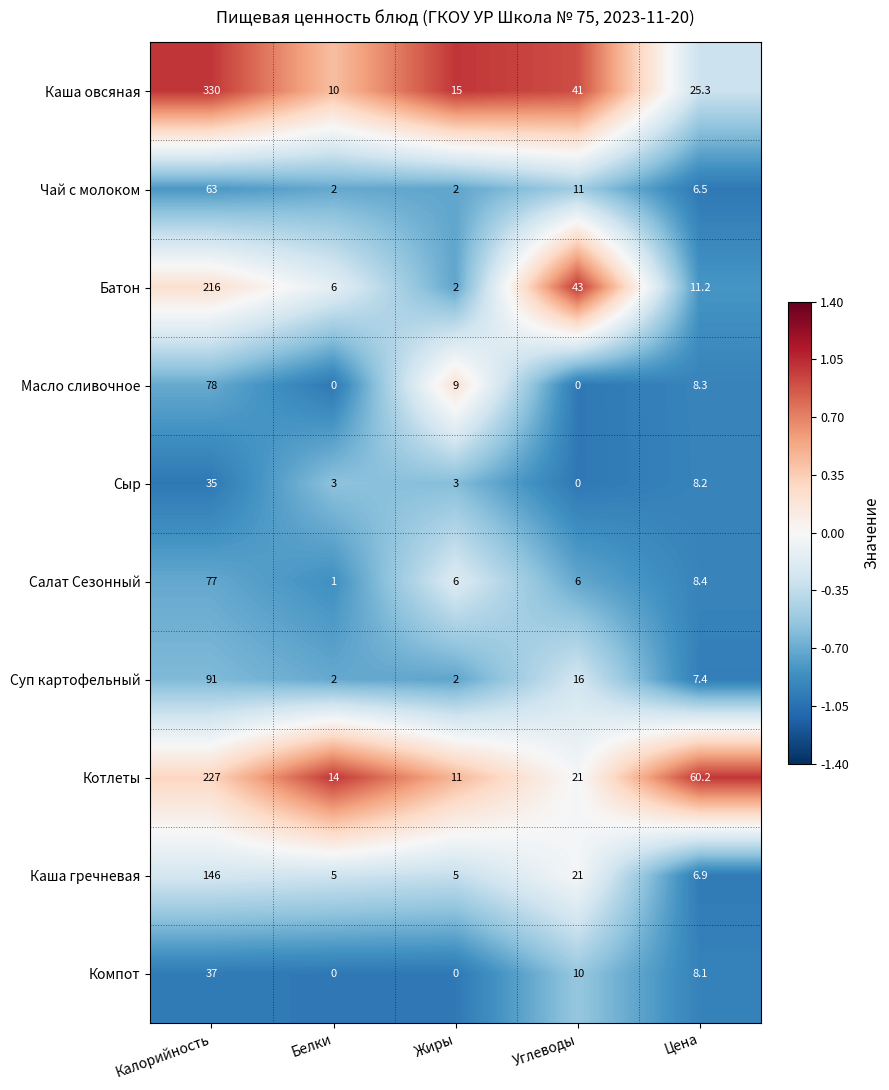

What is the difference between the Каша овсяная values at Жиры and Углеводы?

26.0